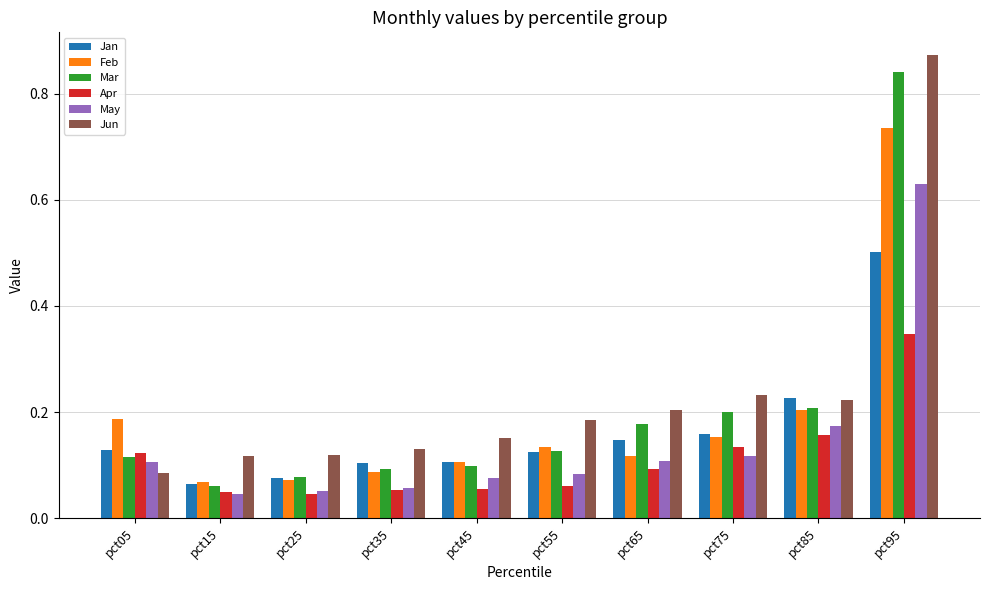

Where is Jun nearest to the value 0?

pct05